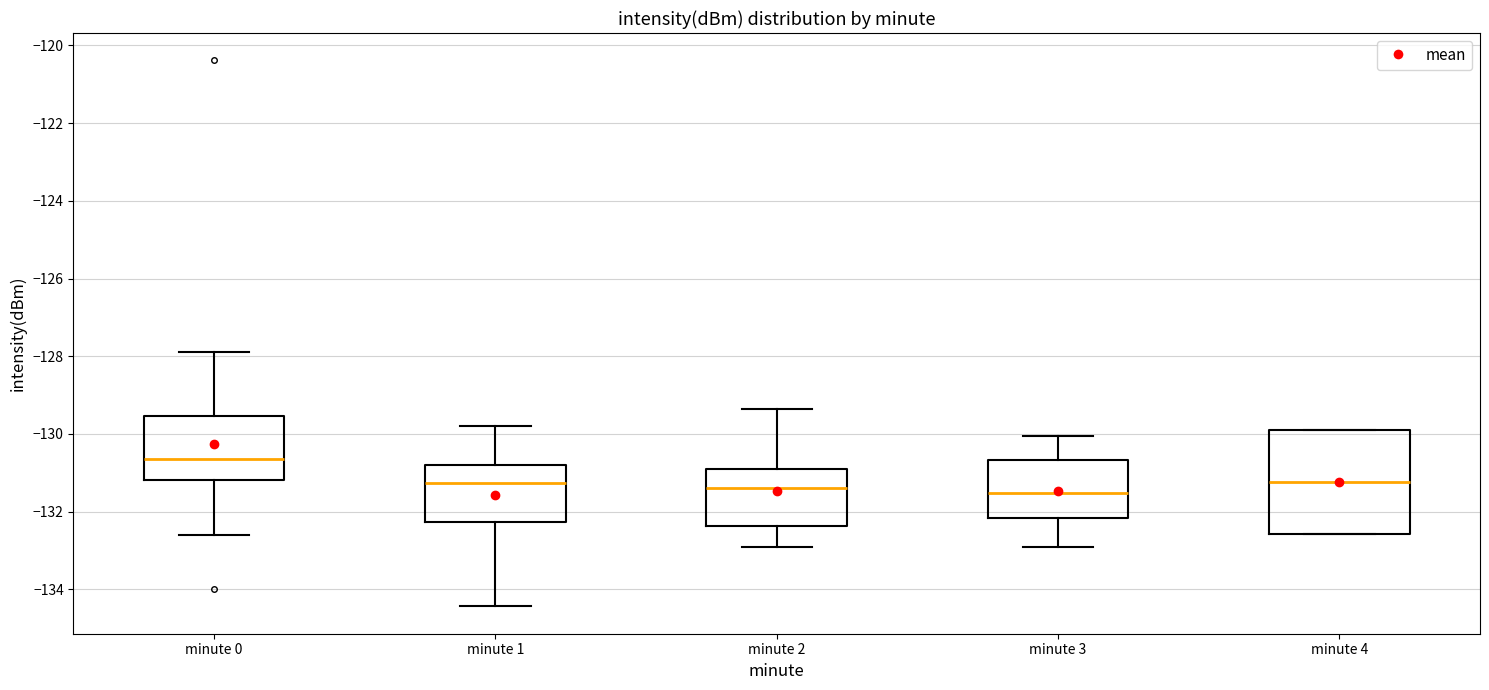

Where does the upper whisker of the box for minute 1 end on the y-axis? The values are not printed on the chart, so give them approximately, as read against the axis.

-129.8